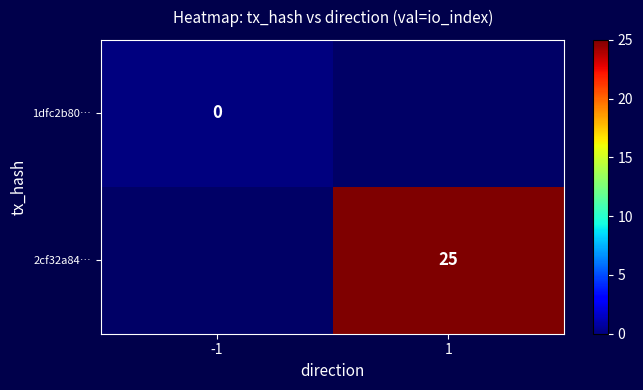

Which category has the highest value across all series?

1